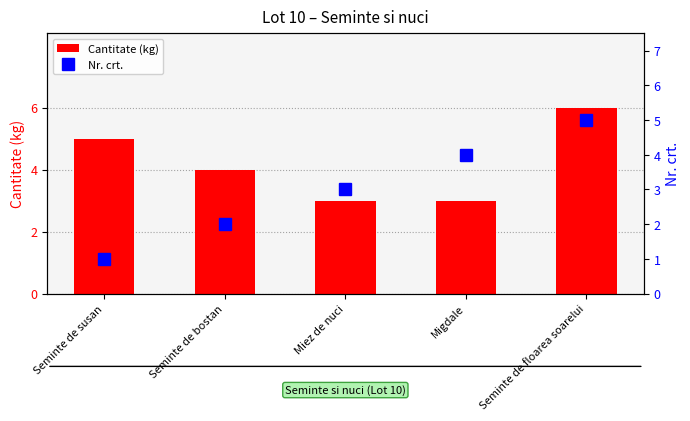

At how many categories does at least one series exceed 3?

4